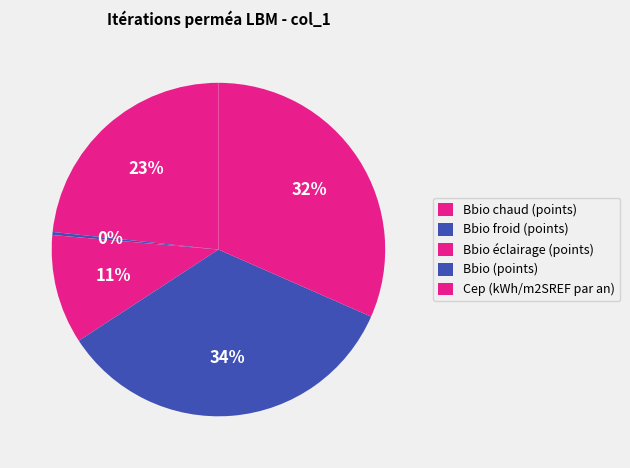

How many slices are in this pie chart?

5